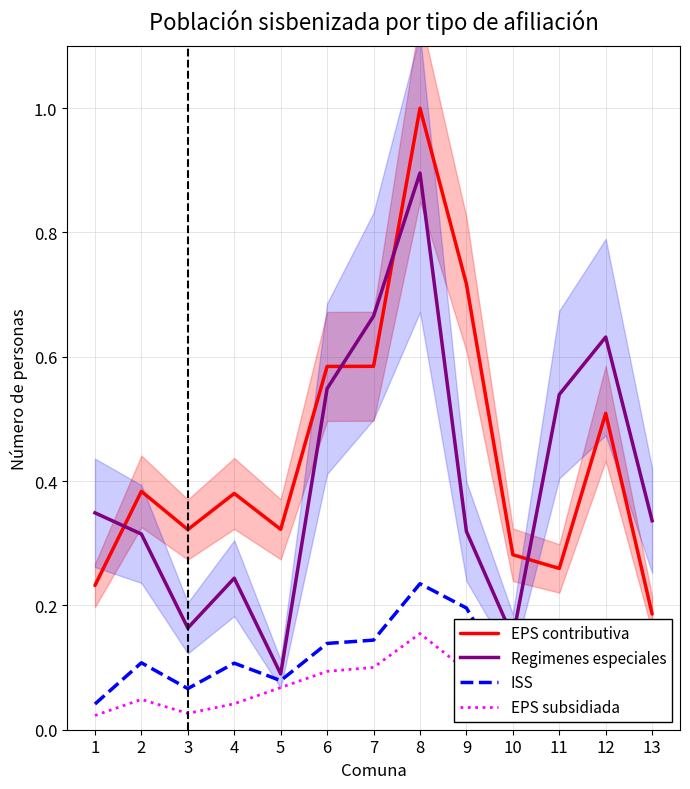

Between 2 and 6, which series saw the biggest shift?

Regimenes especiales